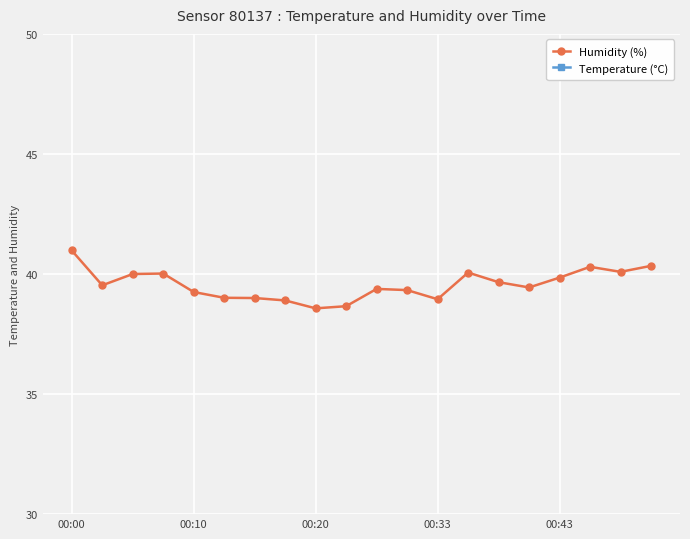

Which category has the highest value in the Humidity (%) series?

00:00